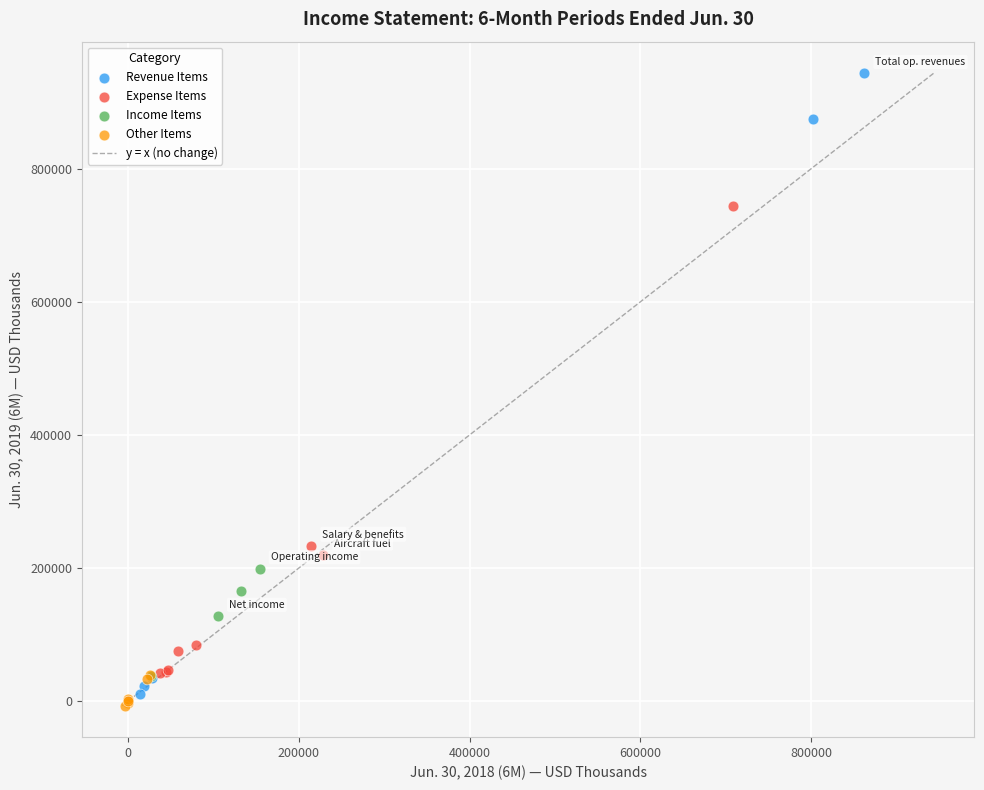

Which series contains the highest Y value?

Revenue Items